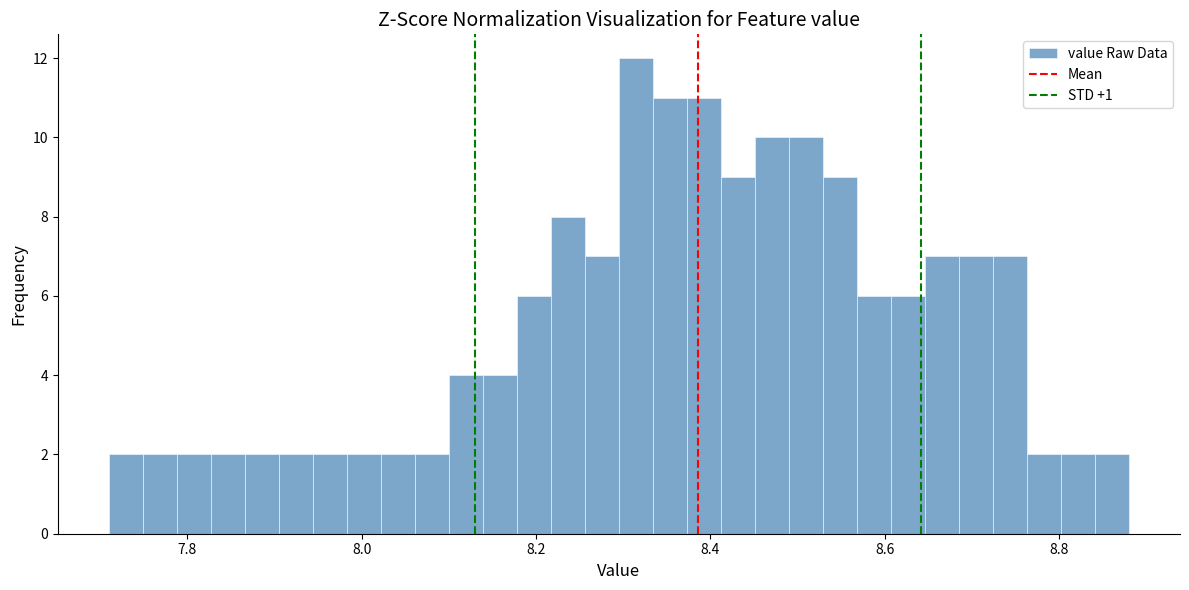

Around what value on the x-axis is the tallest bar? Give the approximate position of its centre, as read against the axis.

8.32